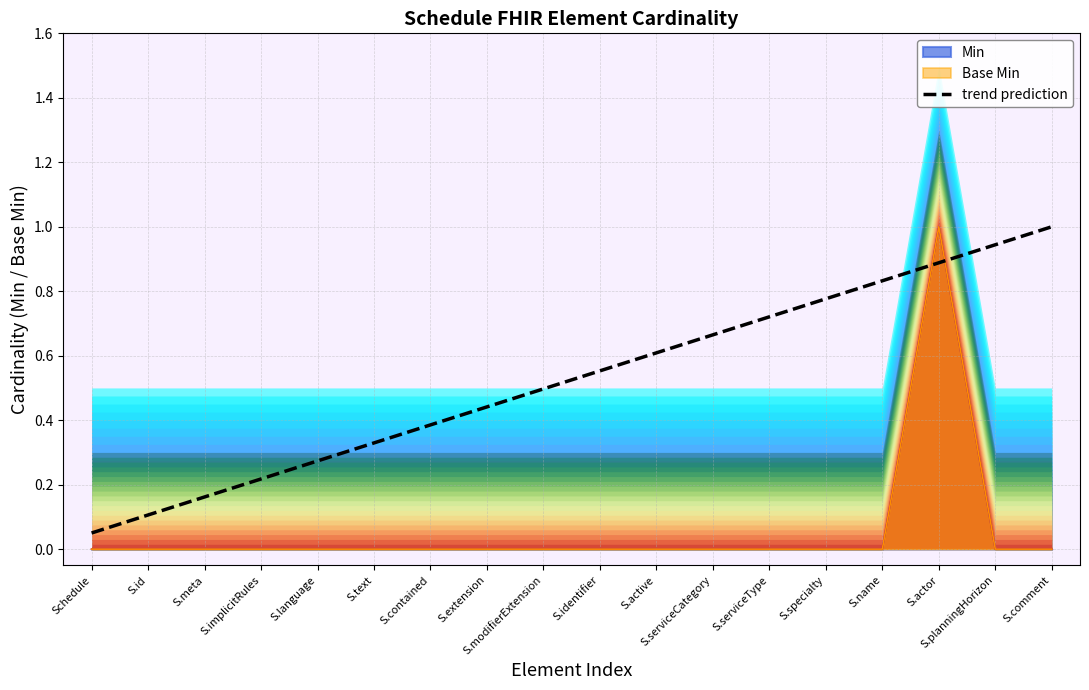

What is the sum of all values?

9.4